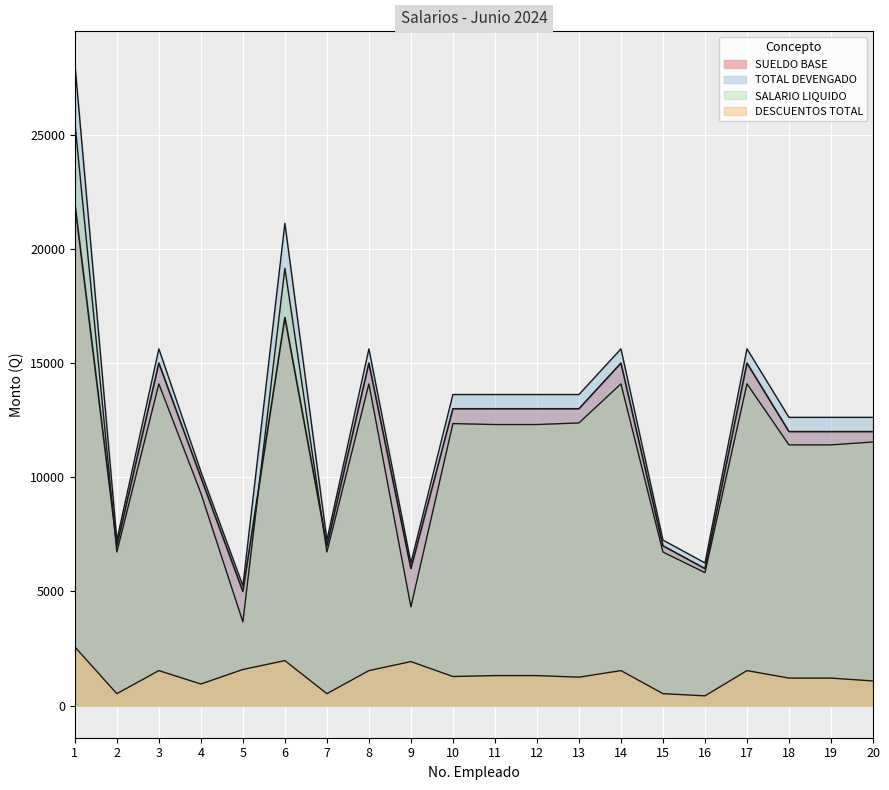

How many data points does each series have?

20